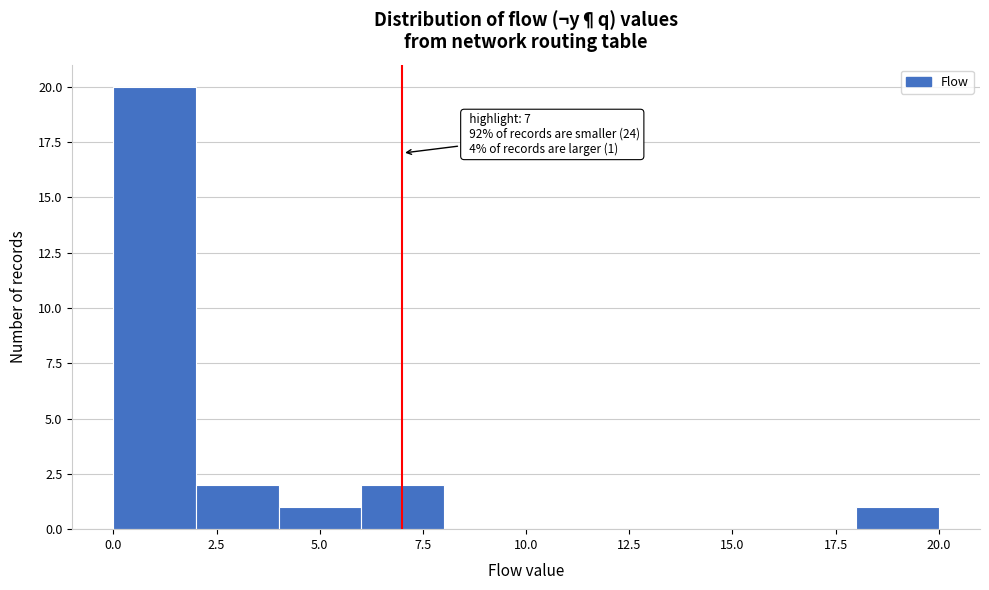

Over which range of the x-axis is the bar tallest?

0 to 2